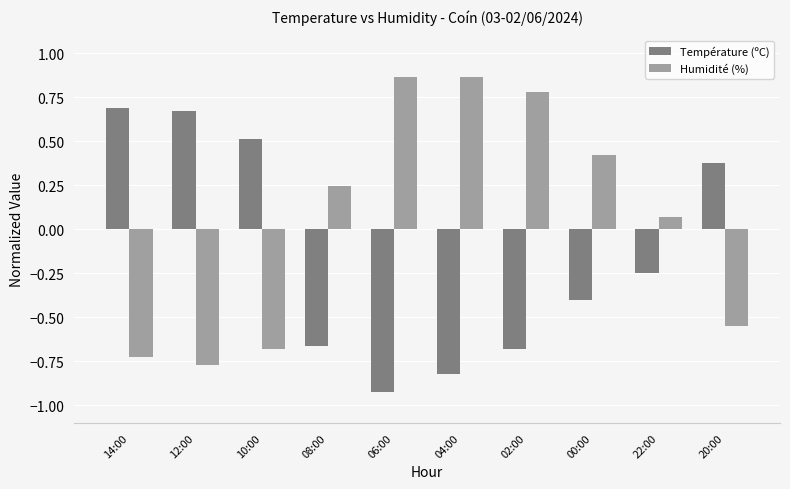

True or false: Température (ºC) has a value of -0.1 at 22:00.

False